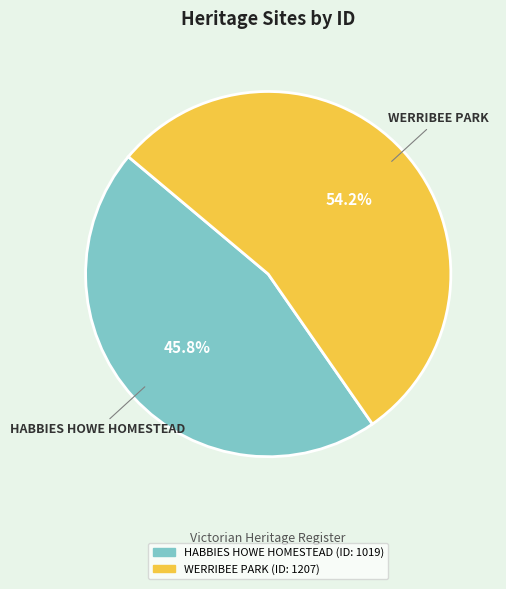

How many segments does this pie chart have?

2